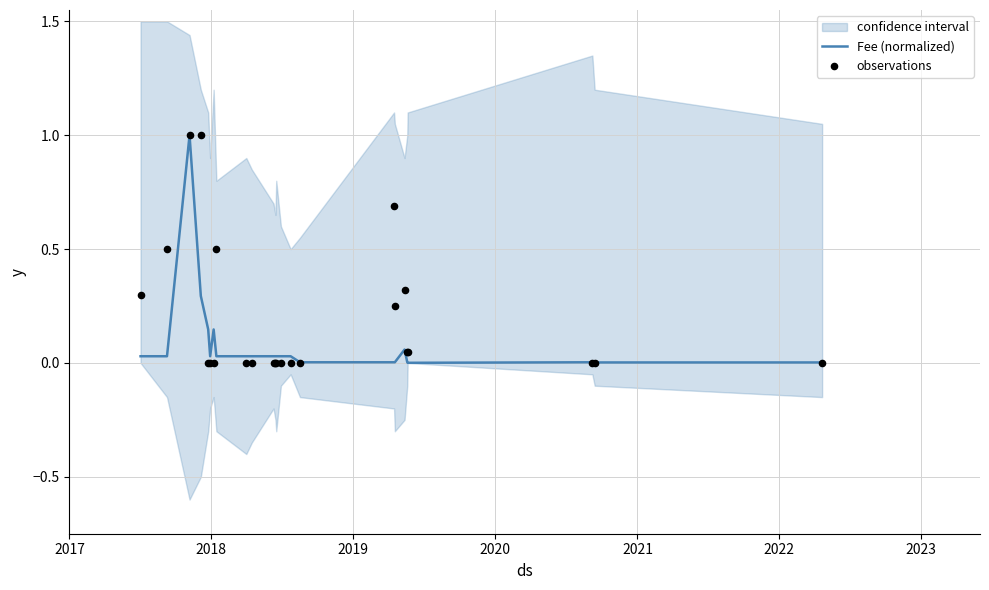

What is the maximum value for Fee (normalized)?

1.0